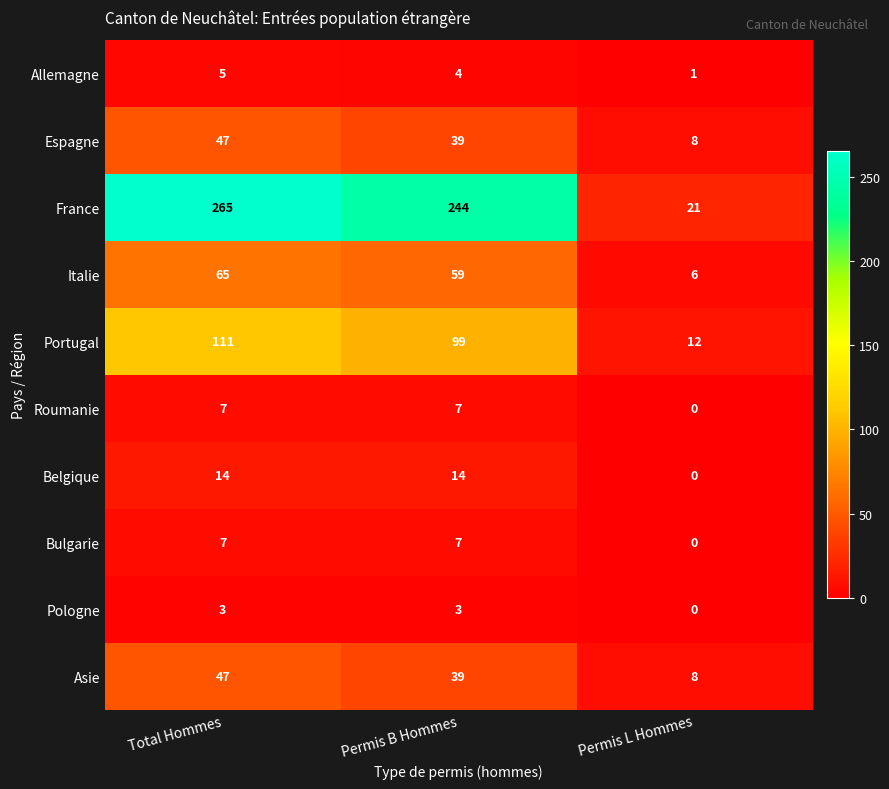

At which category is the sum across all series the highest?

Total Hommes